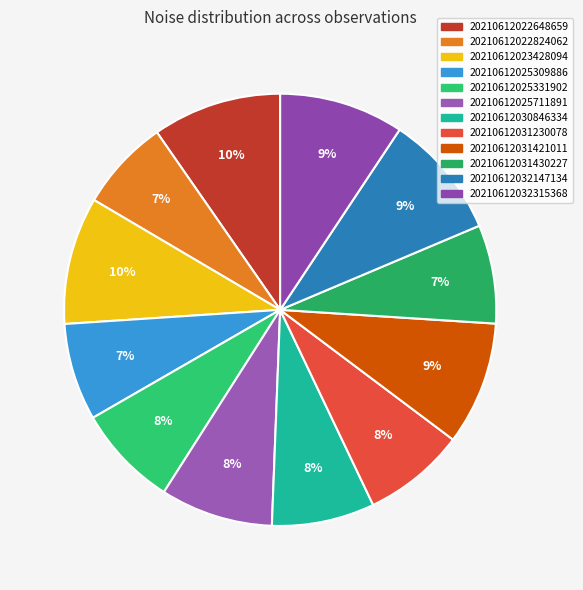

Is the sum of 20210612031230078 and 20210612032315368 greater than half?

No